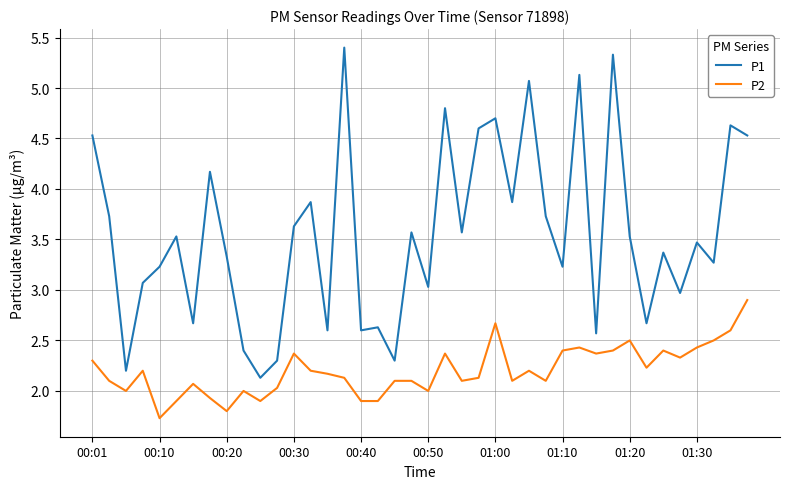

Which series has the largest total across all categories?

P1